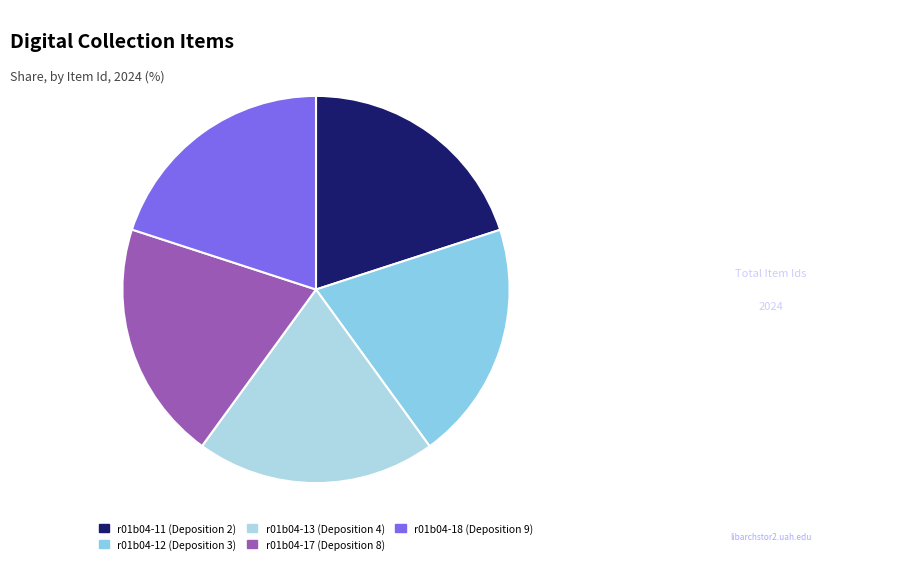

To the nearest percent, what percentage of the pie is r01b04-18 (Deposition 9)?

20%